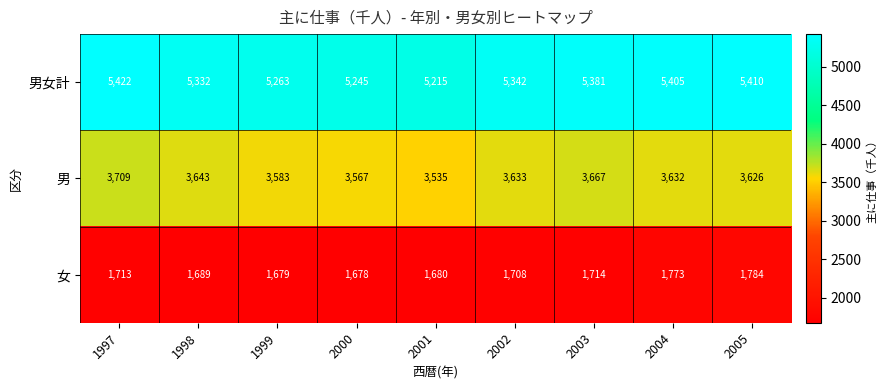

At how many categories does at least one series exceed 4026?

9